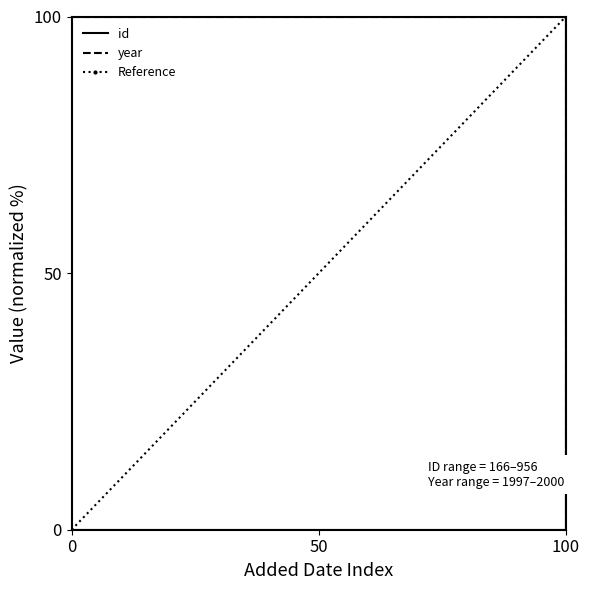

What is the sum of all Reference values?

100